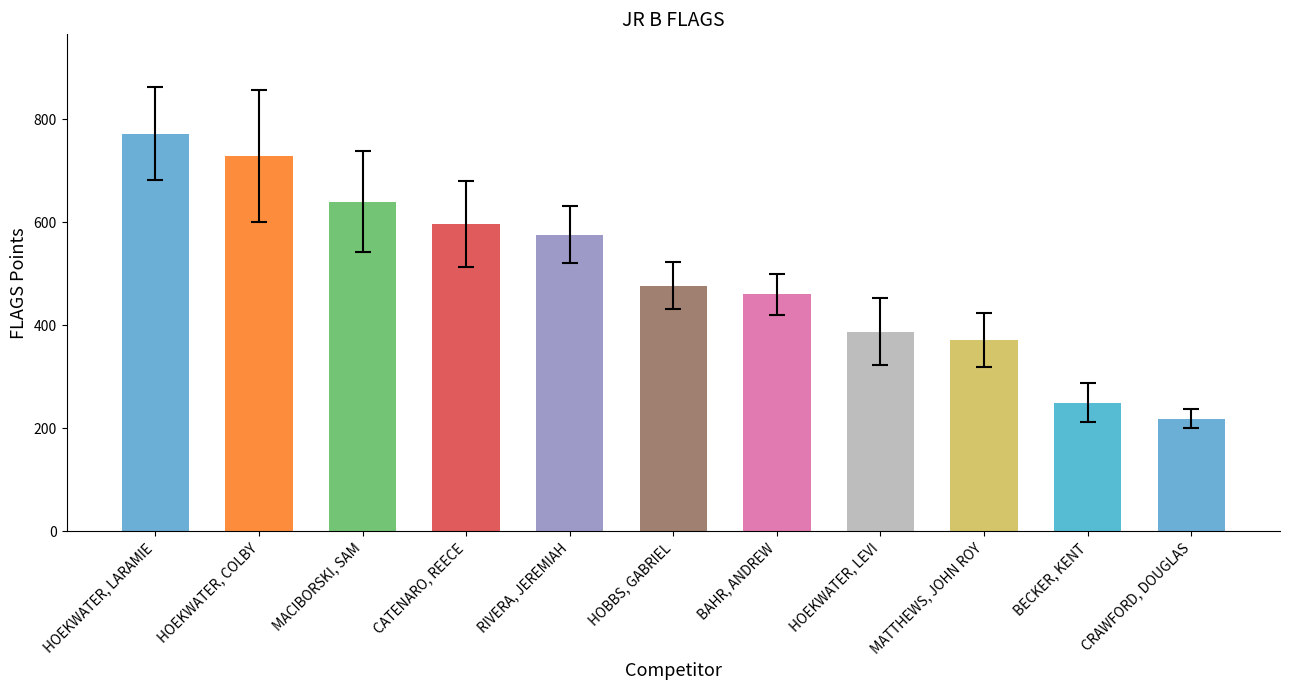

Which category has the highest value across all series?

HOEKWATER, LARAMIE